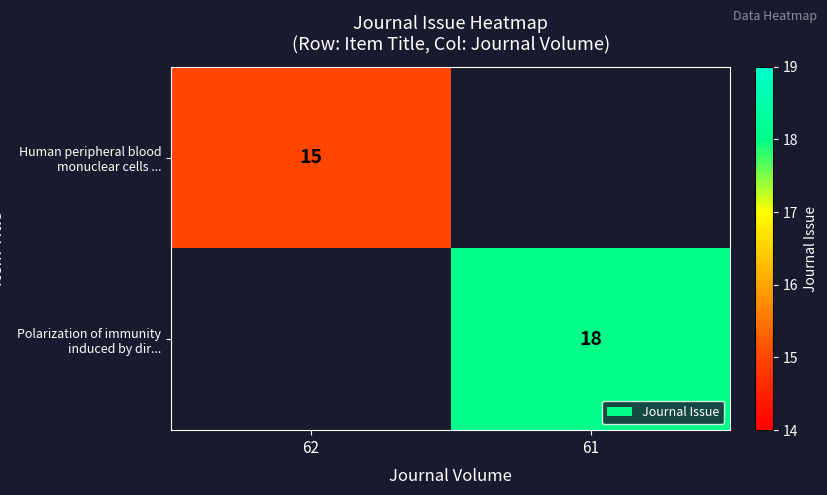

How many categories are shown in the chart?

2